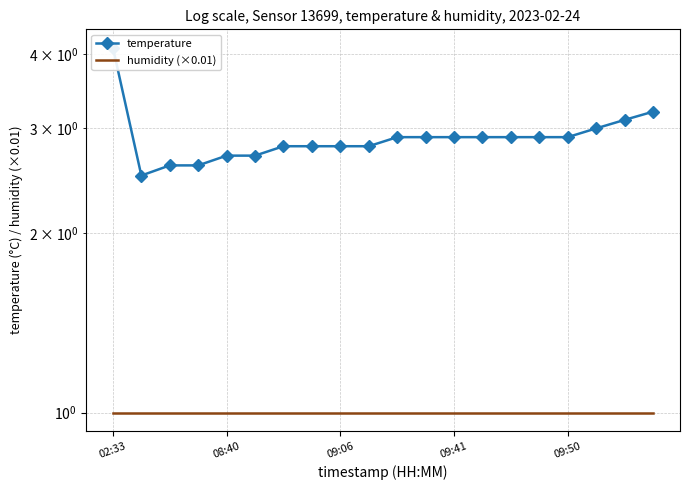

Reading left to right, what are all the values shown in this chart?

temperature: 4.1	2.5	2.6	2.6	2.7	2.7	2.8	2.8	2.8	2.8	2.9	2.9	2.9	2.9	2.9	2.9	2.9	3.0	3.1	3.2
humidity (×0.01): 1.0	1.0	1.0	1.0	1.0	1.0	1.0	1.0	1.0	1.0	1.0	1.0	1.0	1.0	1.0	1.0	1.0	1.0	1.0	1.0